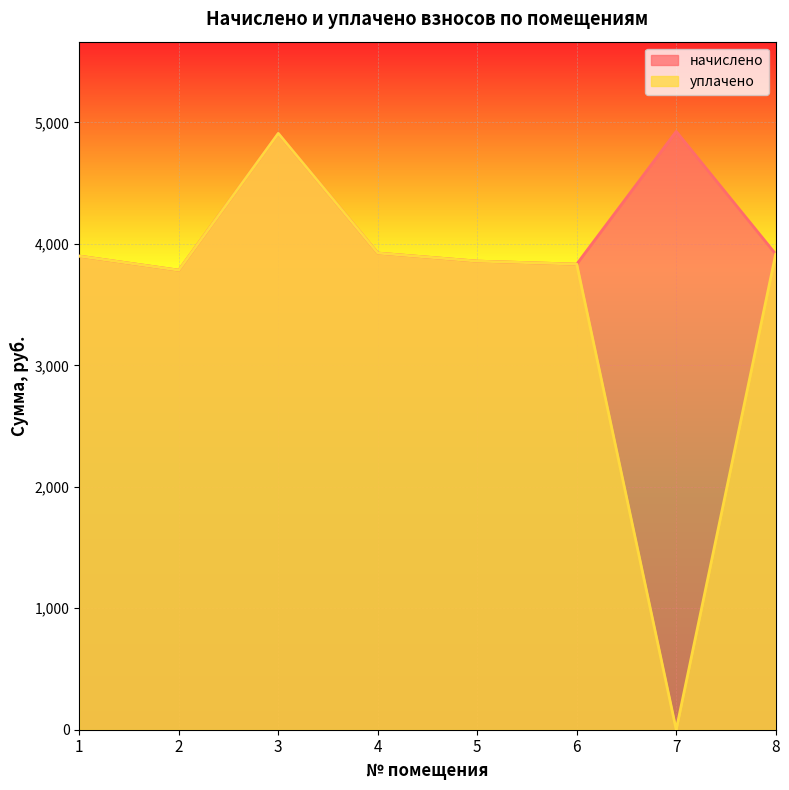

True or false: уплачено and начислено intersect in this chart.

False